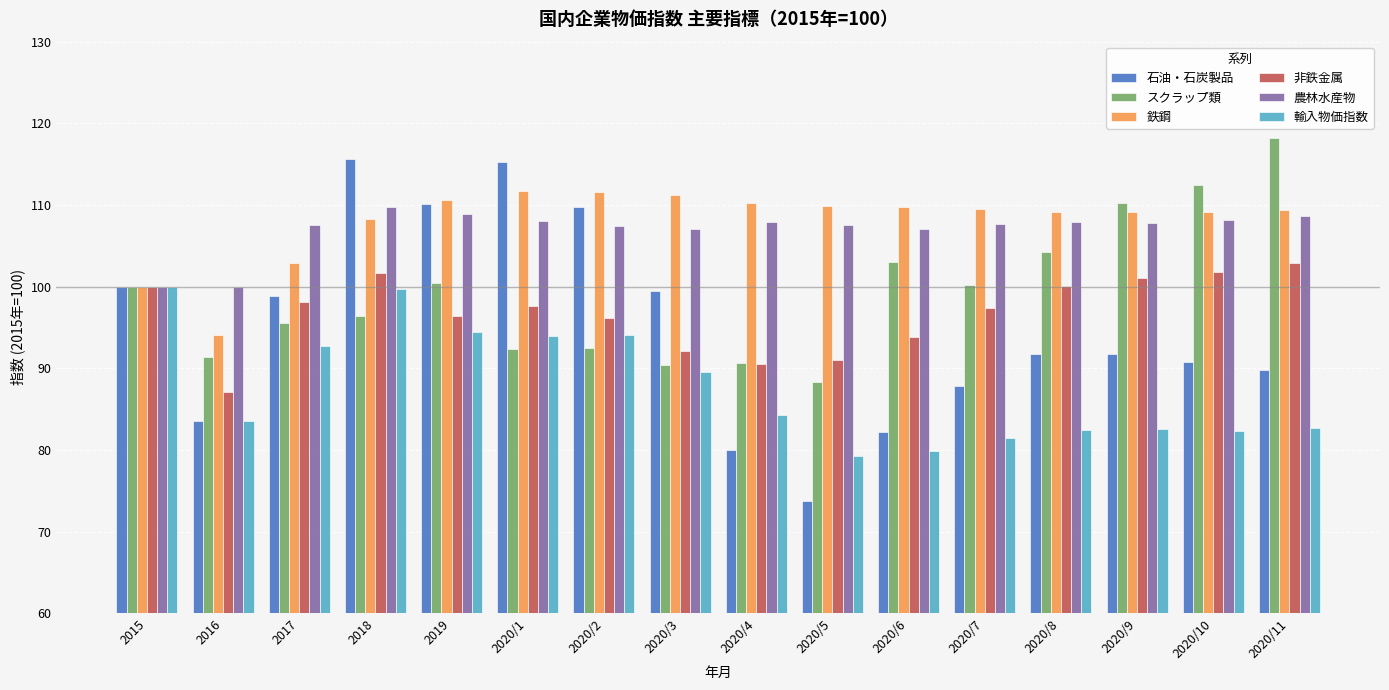

What is the minimum value shown in the chart?

73.8